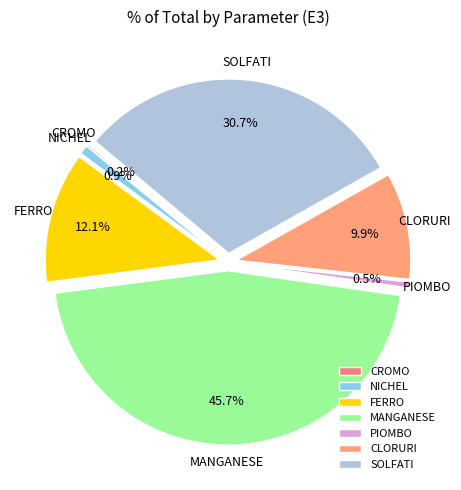

To the nearest percent, what is the average slice percentage?

14%